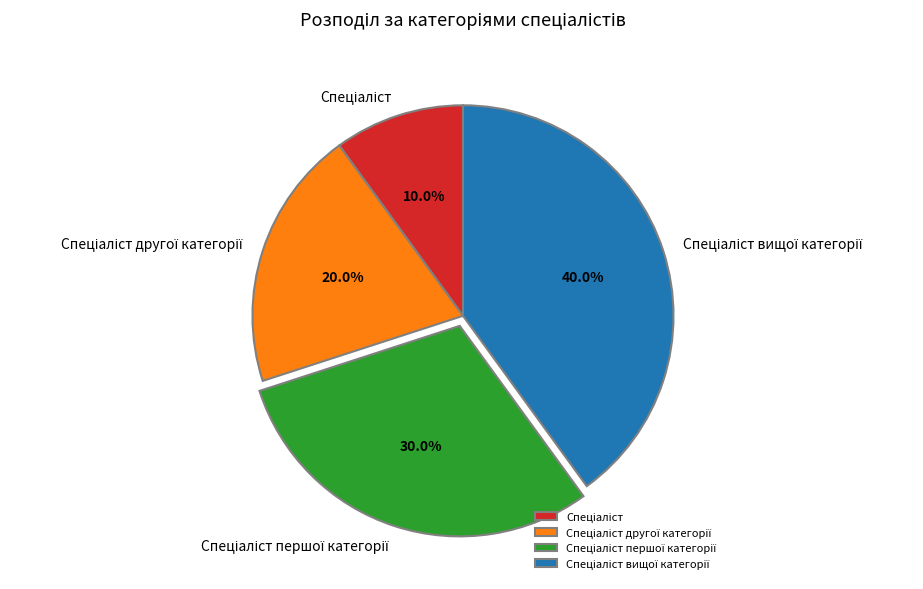

Does any single category account for the majority?

No